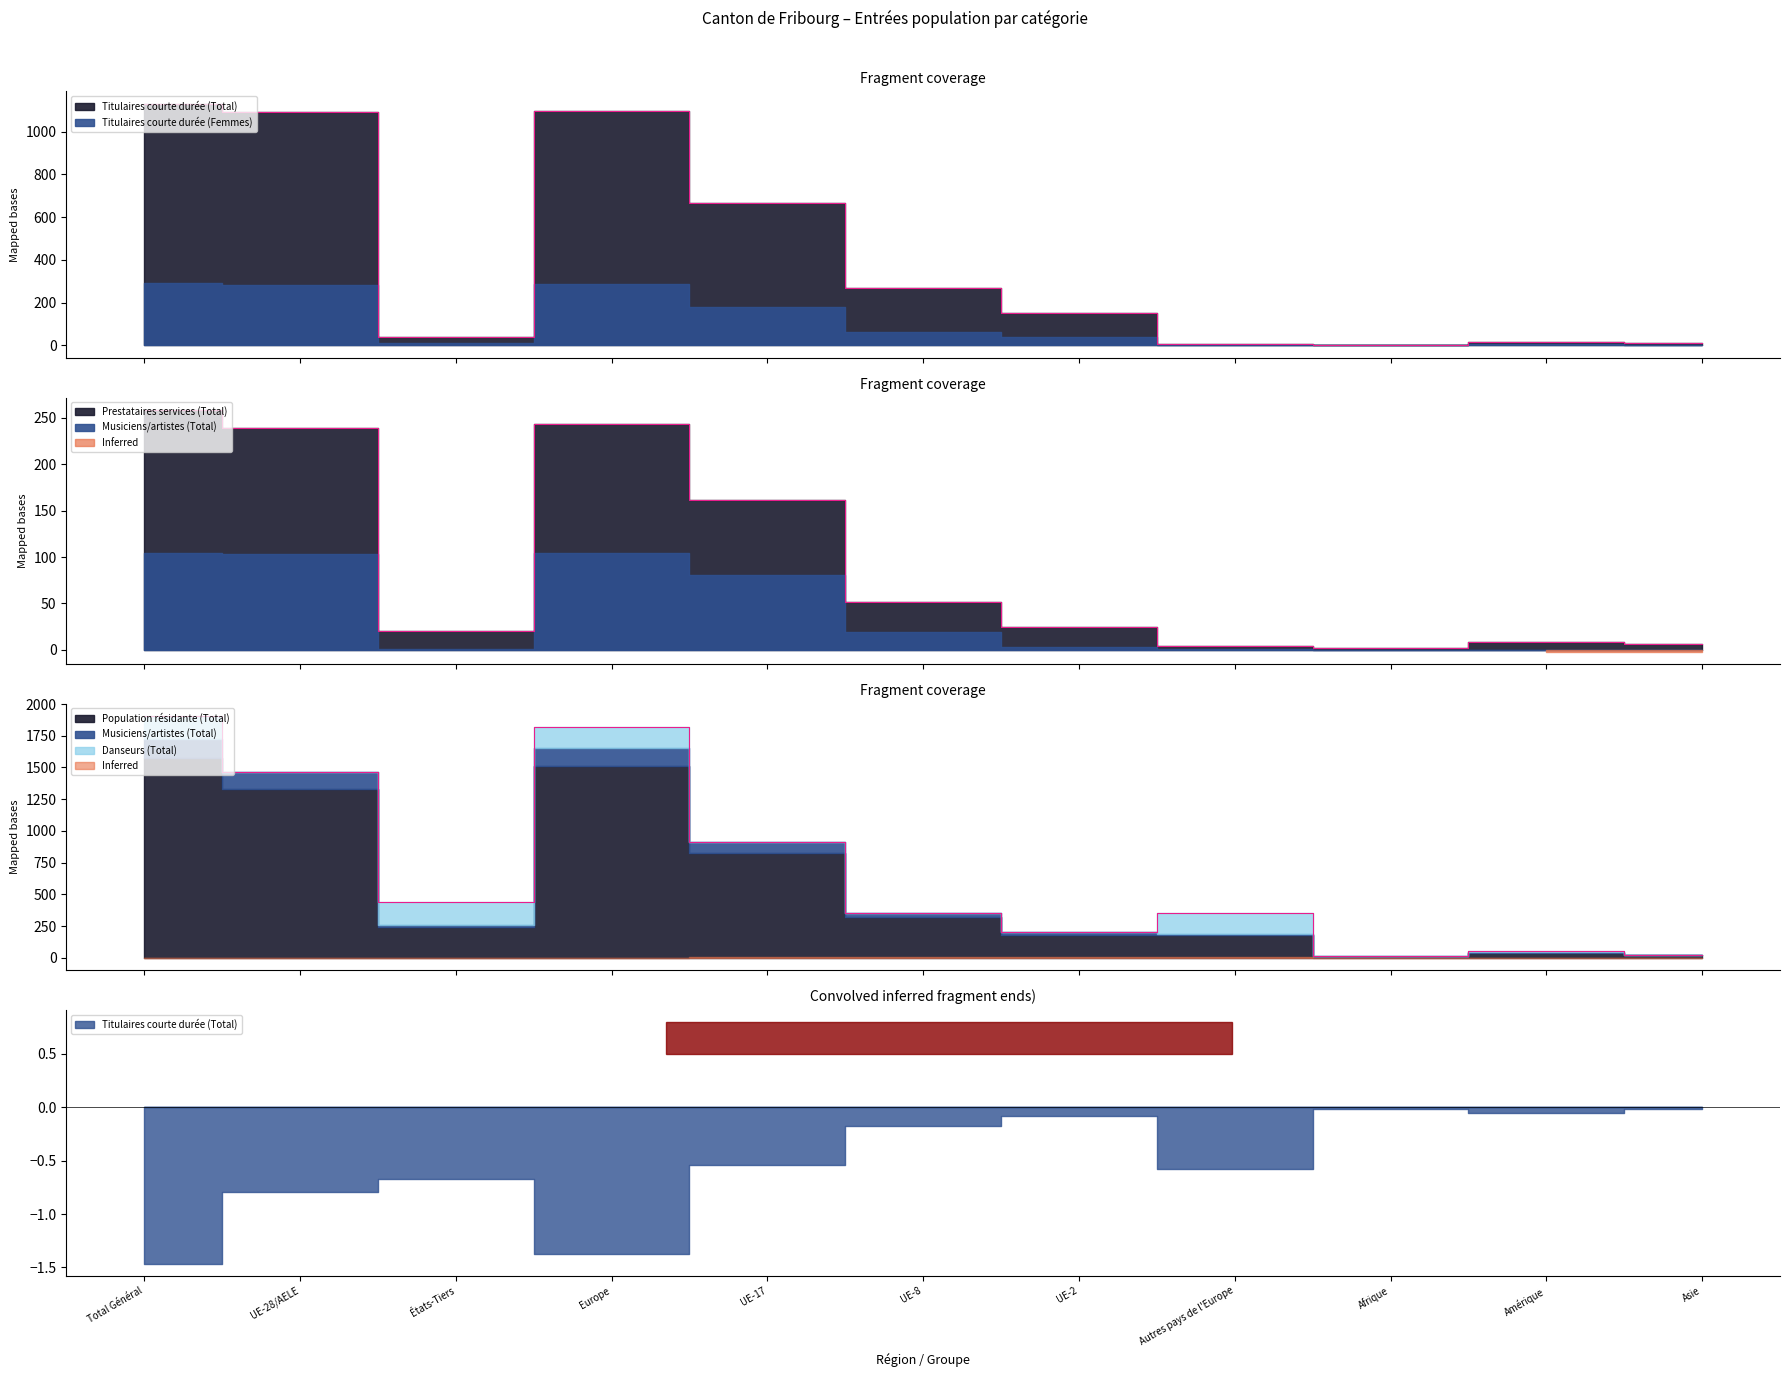

Is the value of Titulaires courte durée (Femmes) at UE-2 greater than the value of Musiciens/artistes (Total) at UE-8?

No